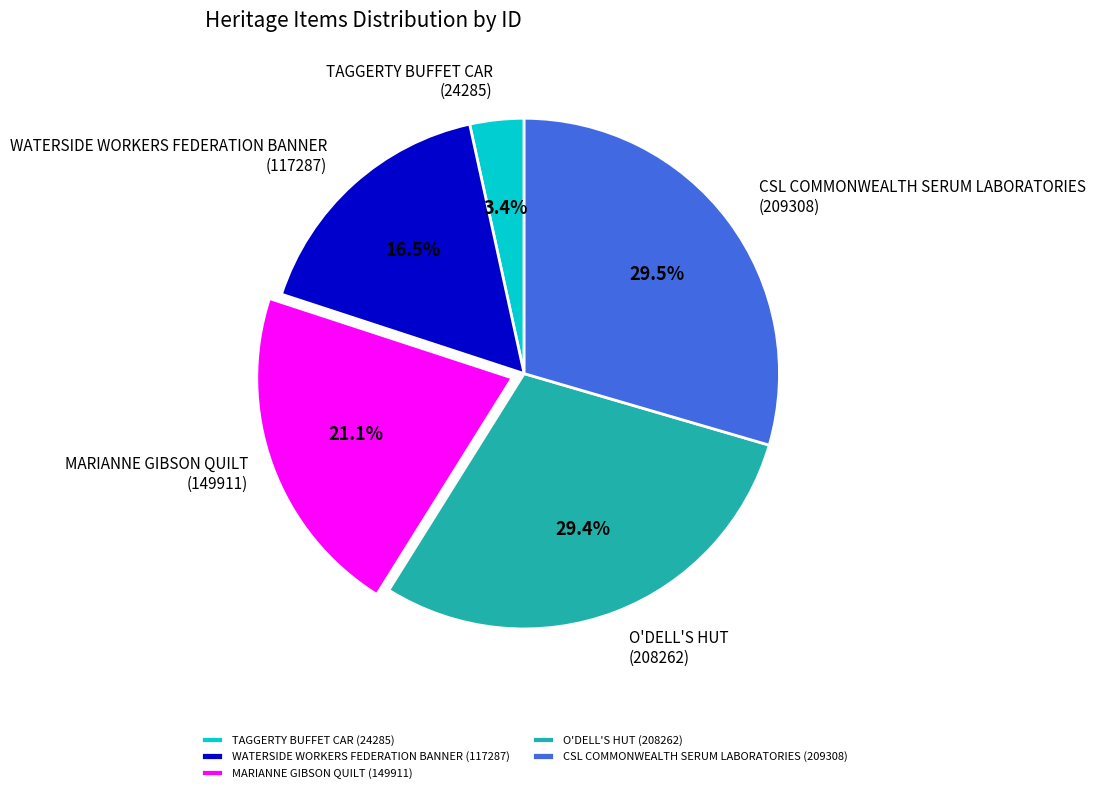

To the nearest percent, what portion does MARIANNE GIBSON QUILT represent?

21%